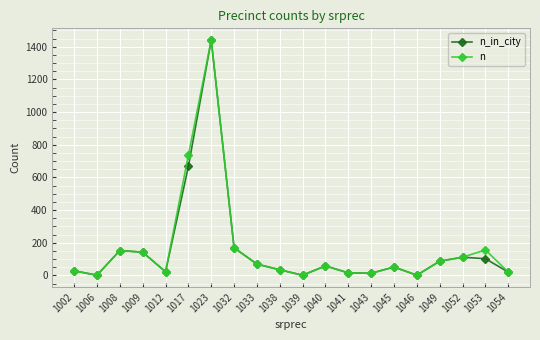

What is the approximate value of n_in_city at 1052?

111